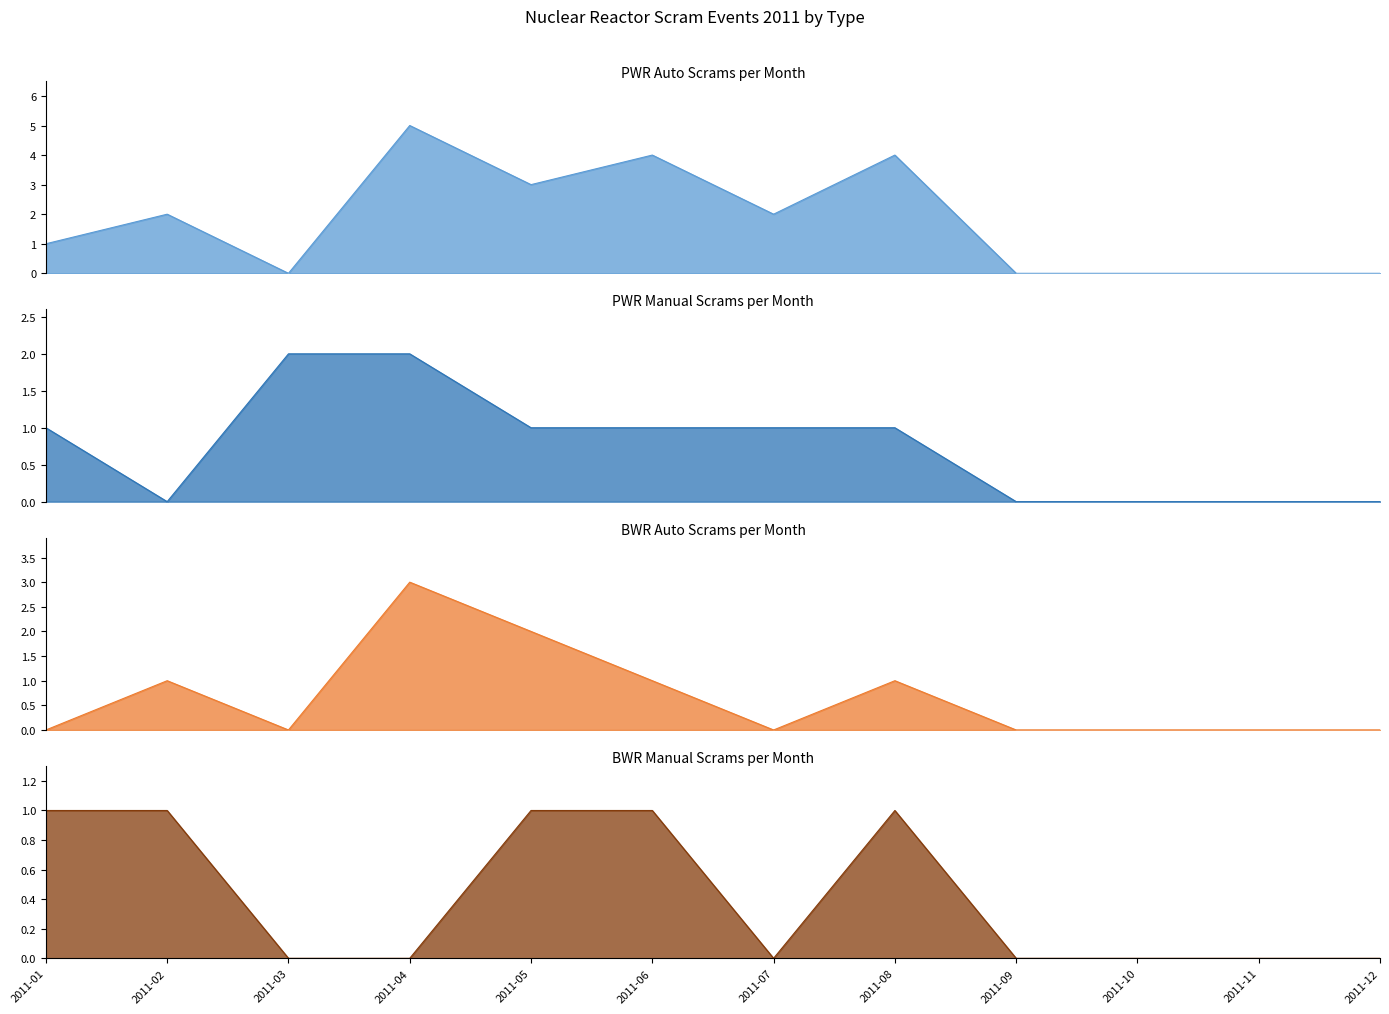

At which category does the chart reach its minimum across all series?

2011-02